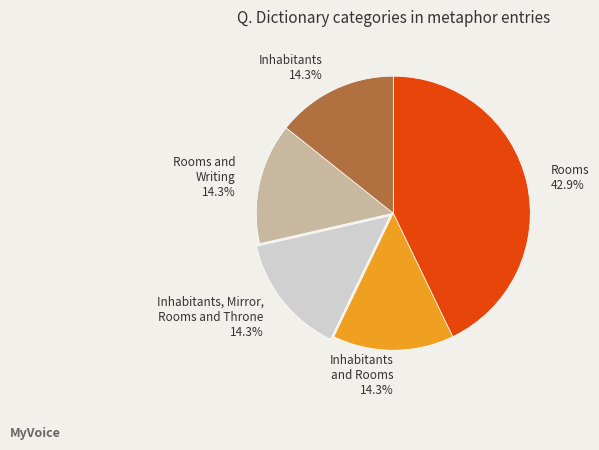

What percentage do Inhabitants, Mirror, Rooms and Throne and Rooms together represent?

57.1%